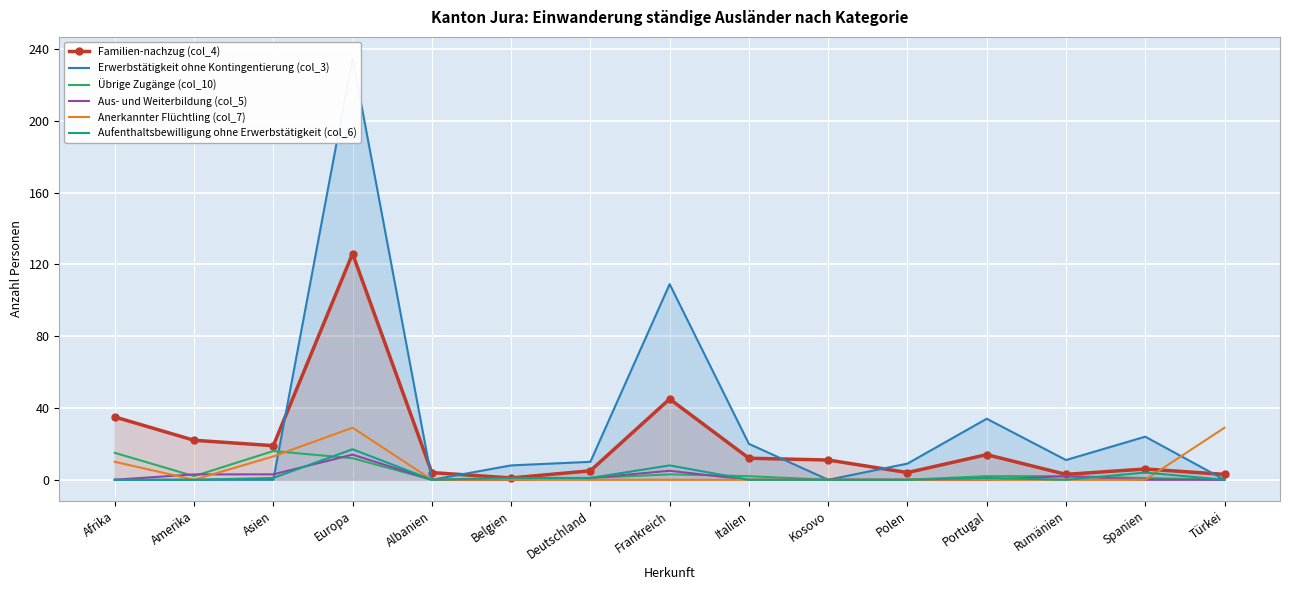

Which category has the highest value in the Erwerbstätigkeit ohne Kontingentierung (col_3) series?

Europa